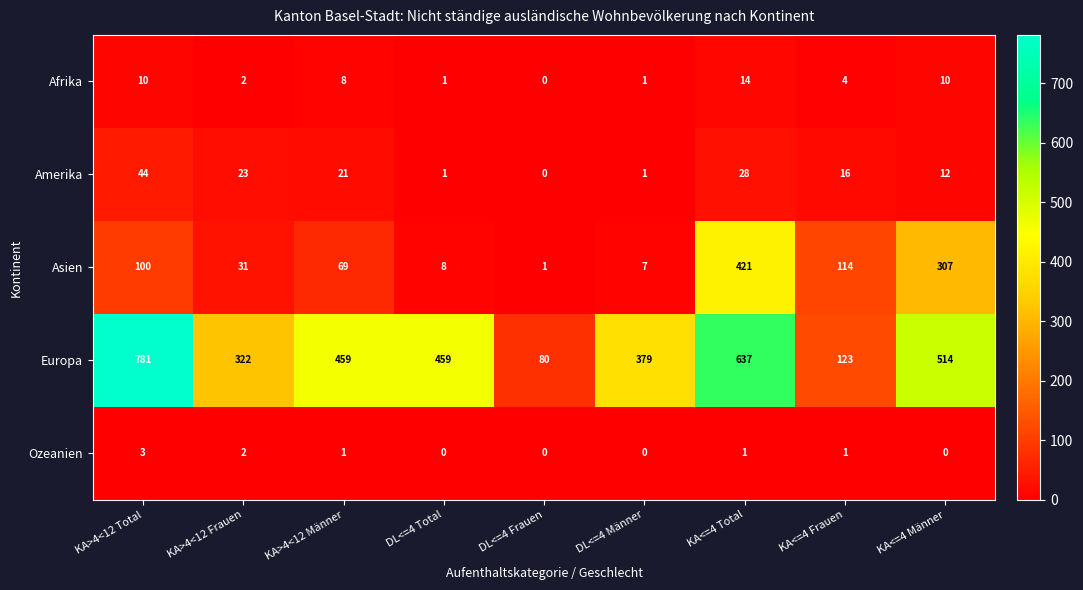

Where does the Afrika series first go above 4?

KA>4<12 Total